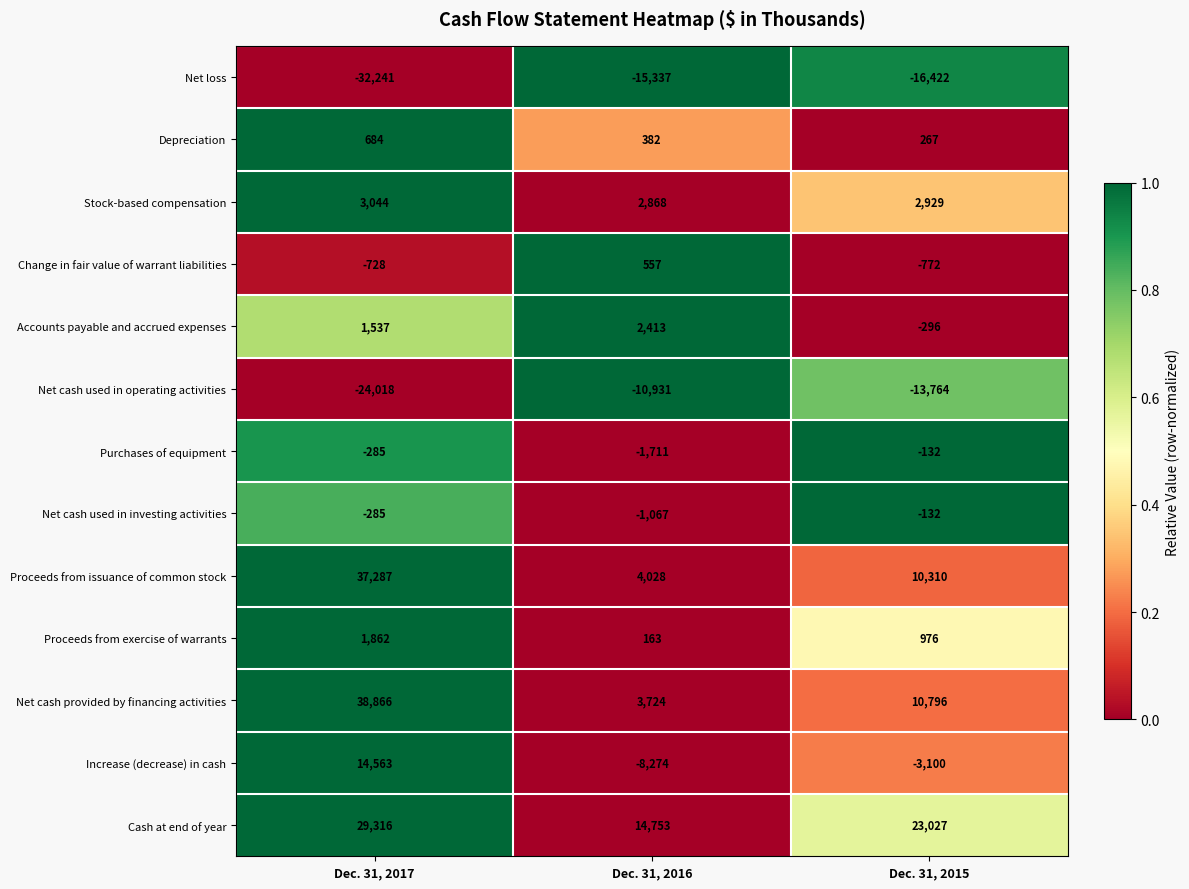

At Dec. 31, 2016, list the series in order from smallest to largest.

Net loss, Net cash used in operating activities, Increase (decrease) in cash, Purchases of equipment, Net cash used in investing activities, Proceeds from exercise of warrants, Depreciation, Change in fair value of warrant liabilities, Accounts payable and accrued expenses, Stock-based compensation, Net cash provided by financing activities, Proceeds from issuance of common stock, Cash at end of year